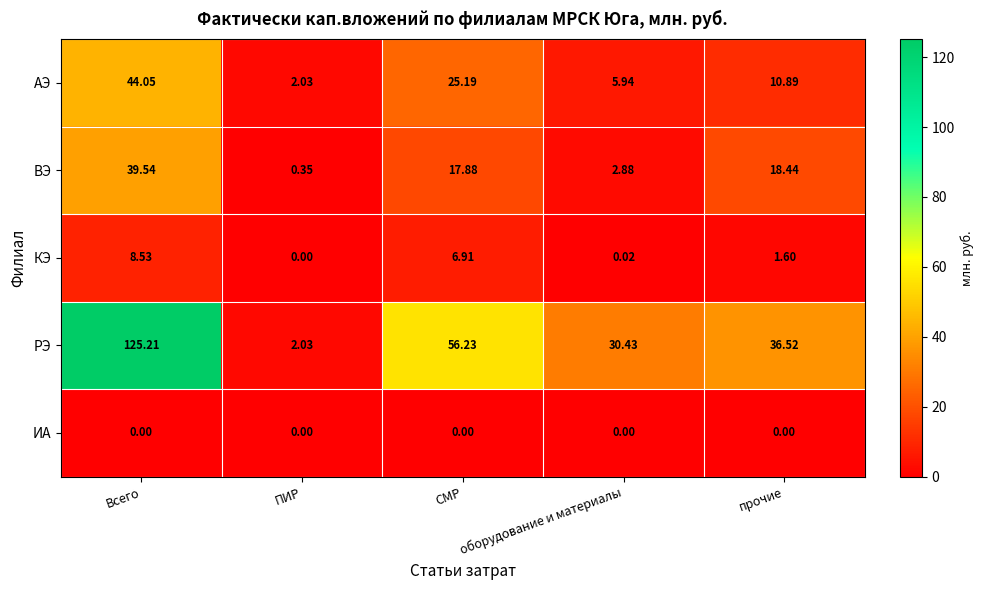

How many data points does each series have?

5